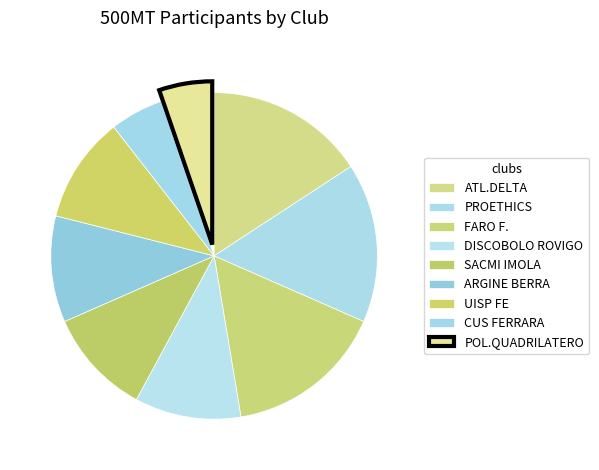

Between UISP FE and FARO F., which is larger?

FARO F.